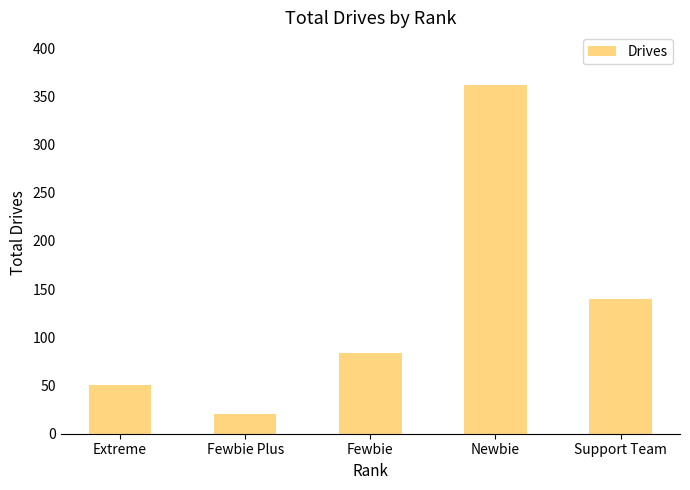

What is the value of the 2nd bar from the left?

20